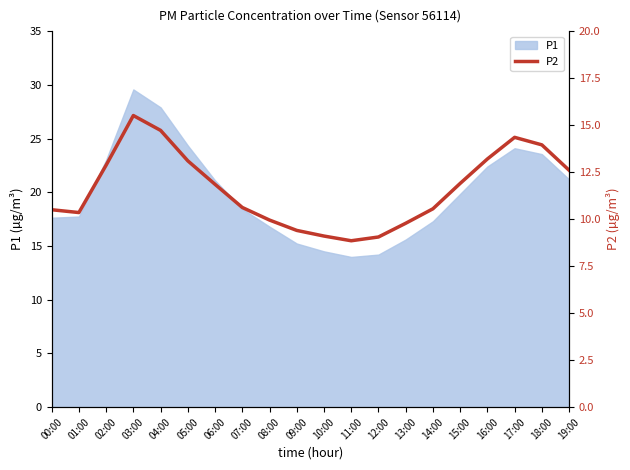

What is the ratio of the value at 19:00 to the value at 07:00?

1.2